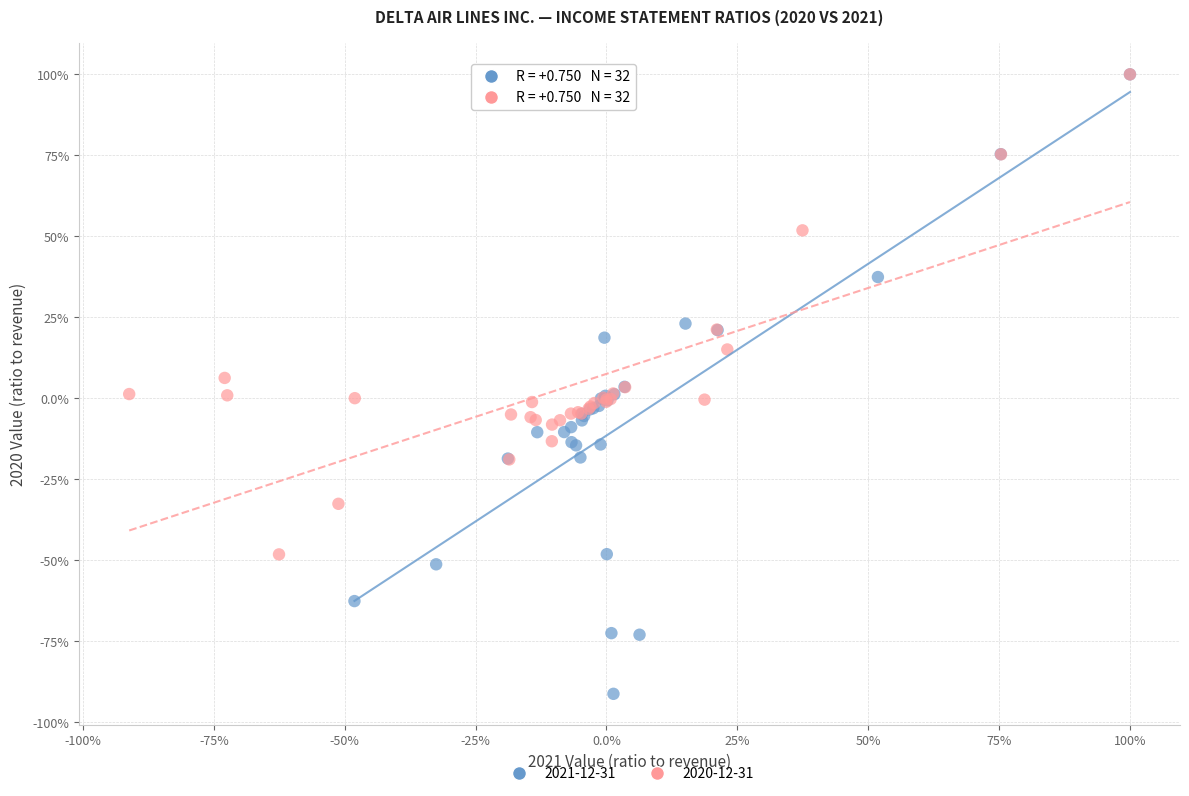

What are all the series names shown in the legend?

2021-12-31, 2020-12-31